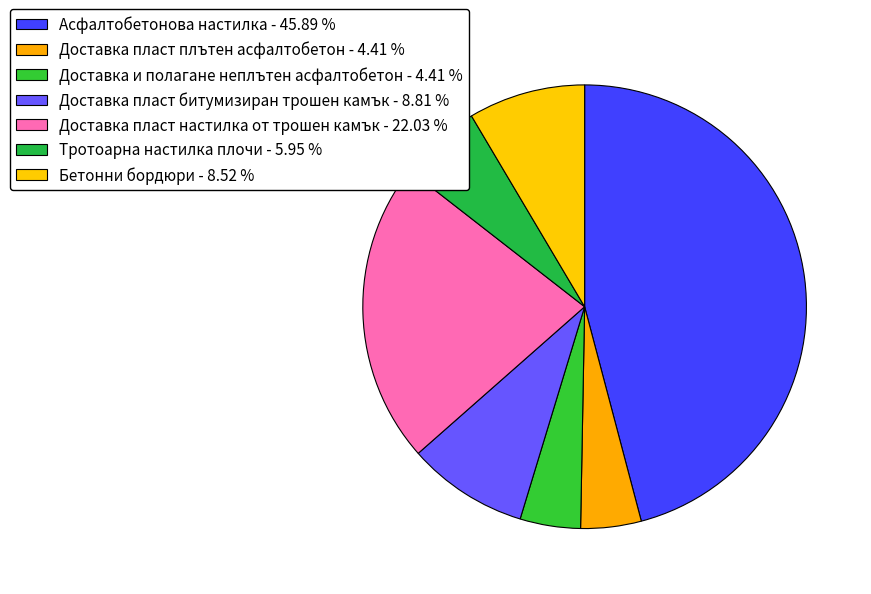

Combined, what portion of the pie is Доставка пласт настилка от трошен камък and Бетонни бордюри?

30.5%